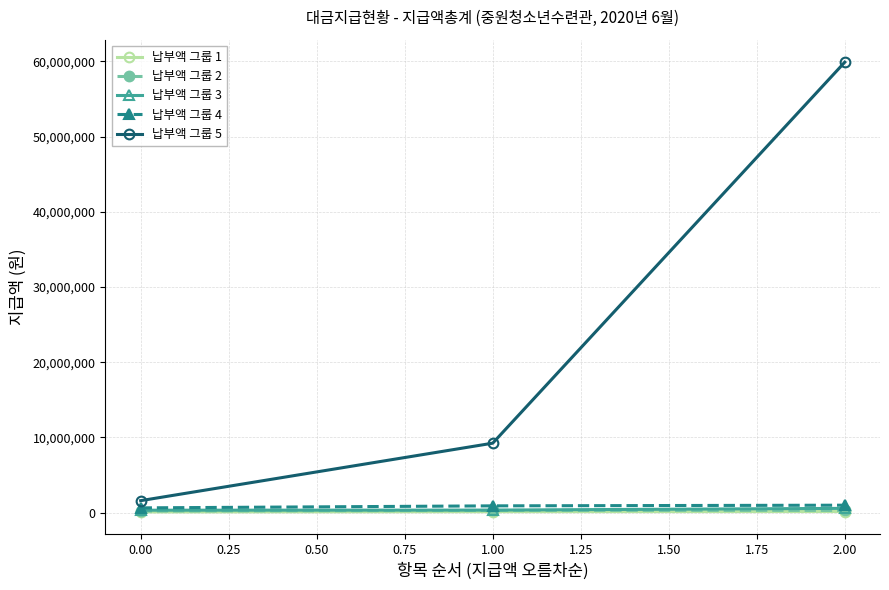

The 납부액 그룹 5 series shows 1600000 at 0.00. True or false?

True